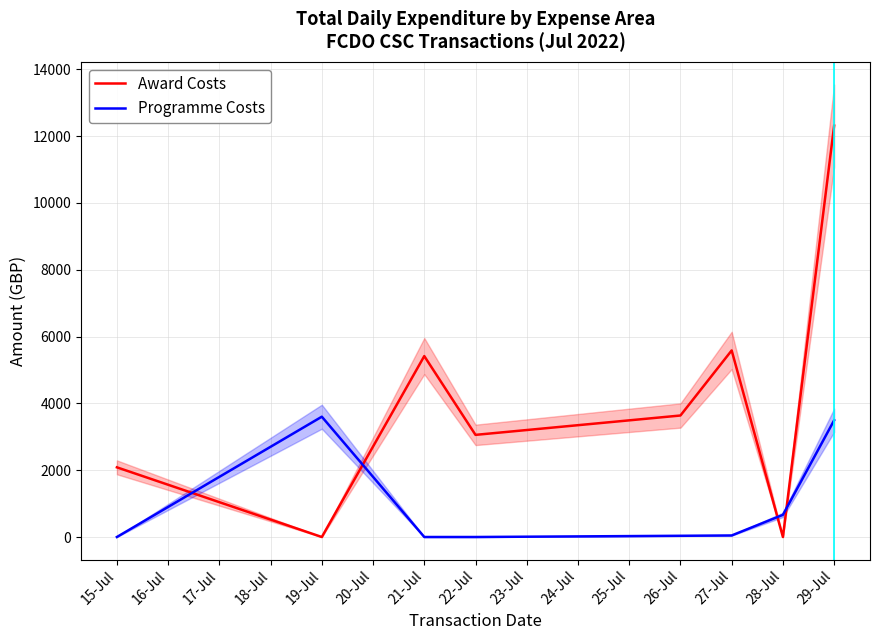

True or false: Award Costs has a value of 0.0 at 28-Jul.

True